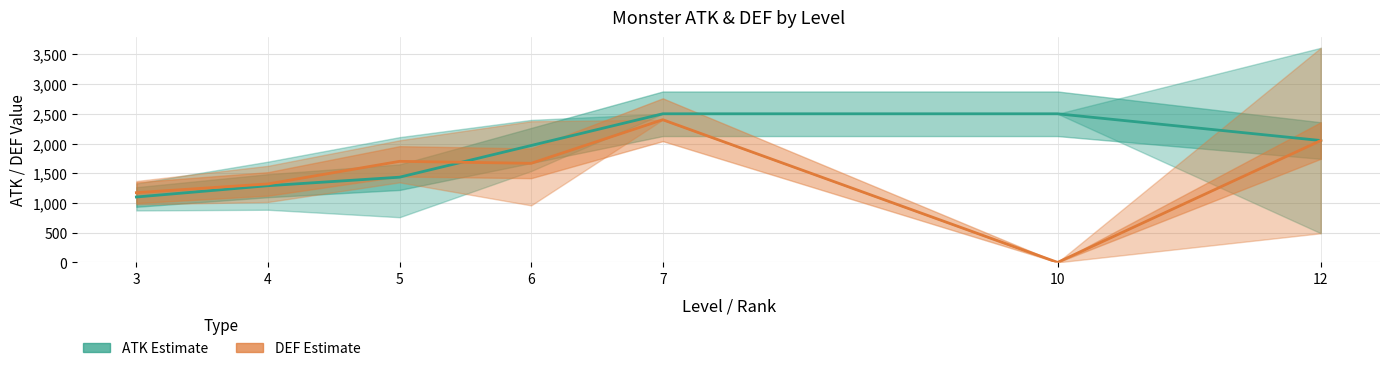

Rank the series by their maximum value, from lowest to highest.

DEF (Estimate), ATK (Estimate)